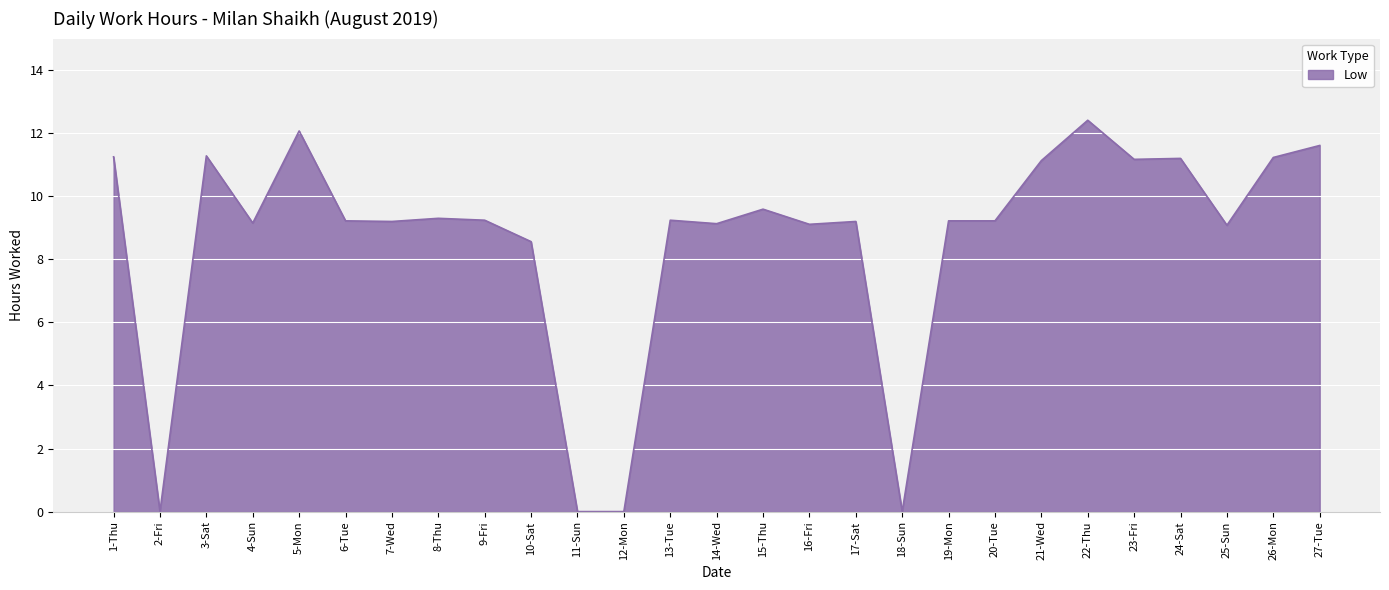

What is the difference between the maximum and minimum values?

12.4